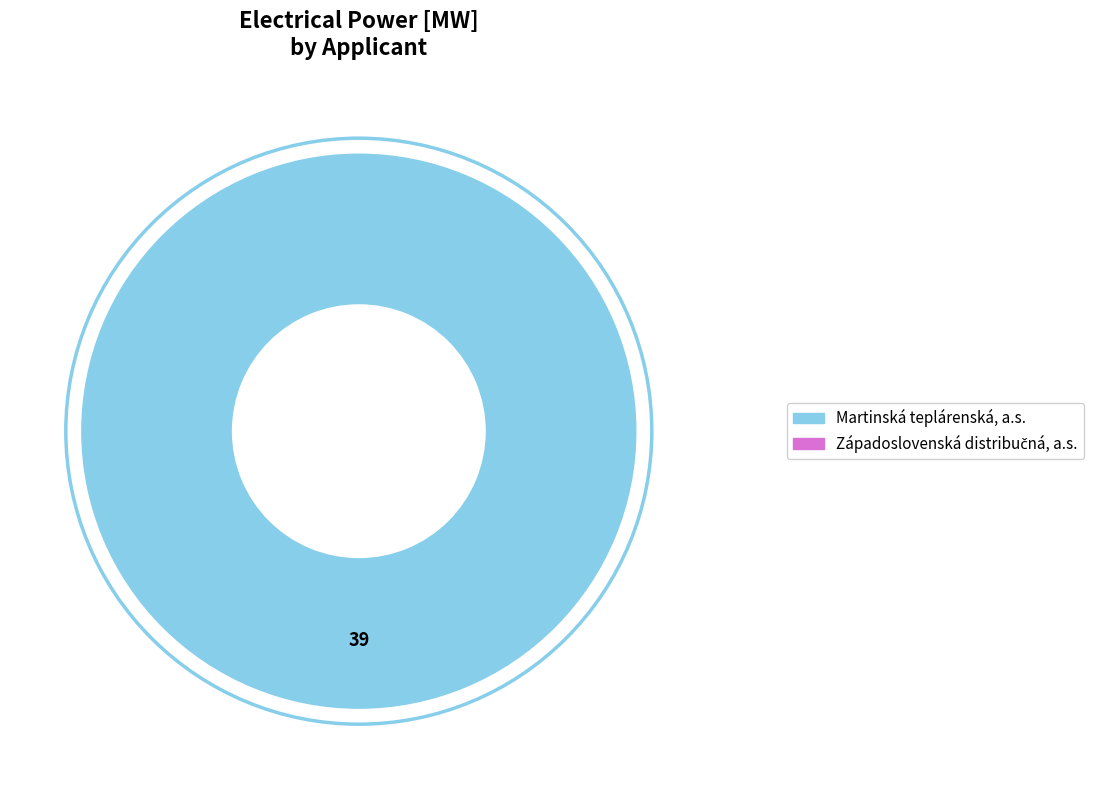

Is there a majority slice in this chart?

Yes